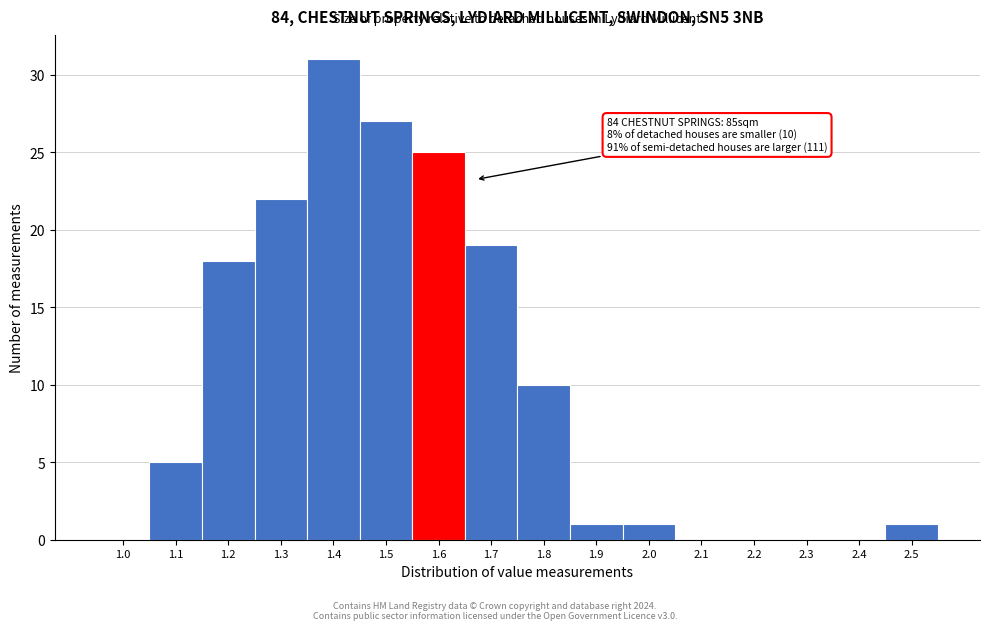

Reading right to left, extract all data points from this chart.

2.5=1	2.4=0	2.3=0	2.2=0	2.1=0	2.0=1	1.9=1	1.8=10	1.7=19	1.6=25	1.5=27	1.4=31	1.3=22	1.2=18	1.1=5	1.0=0